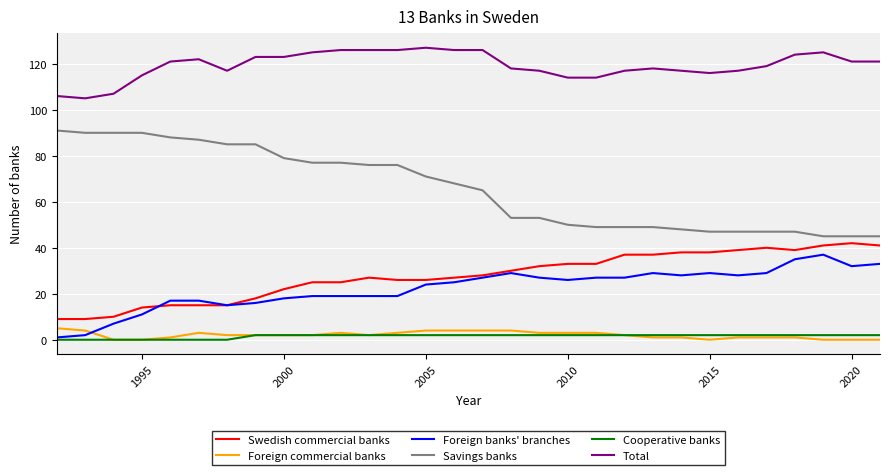

Which series has the largest total across all categories?

Total